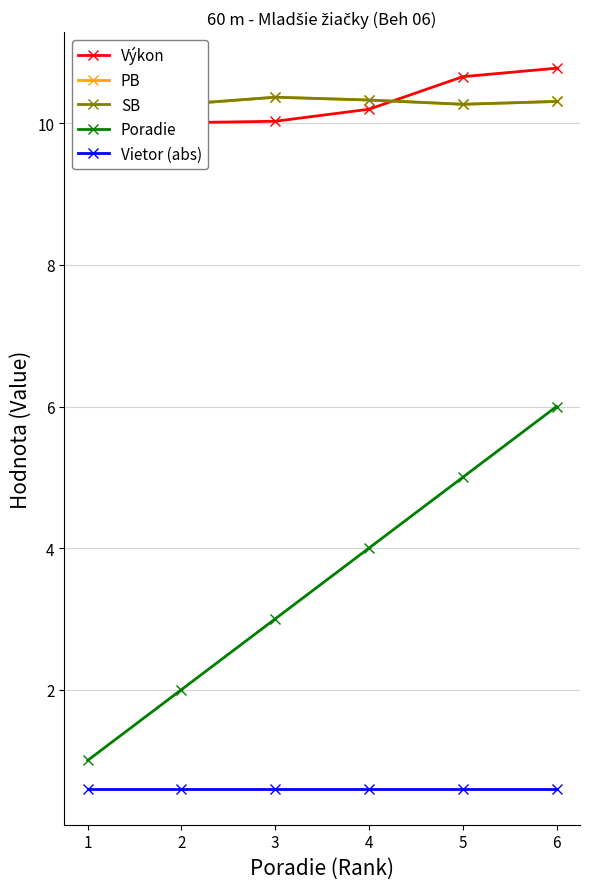

Read the SB value at 4.

10.3